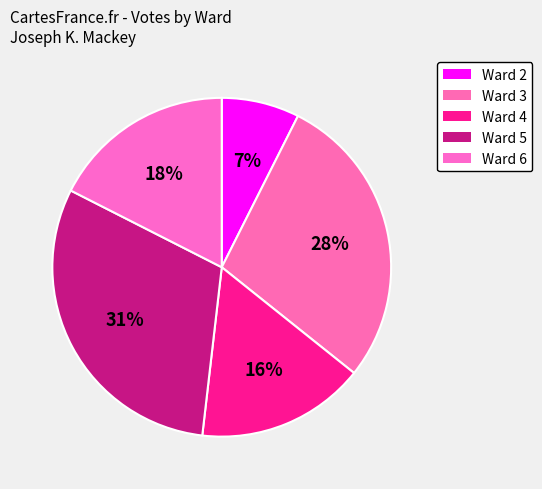

Rank the categories by value from highest to lowest.

Ward 5, Ward 3, Ward 6, Ward 4, Ward 2